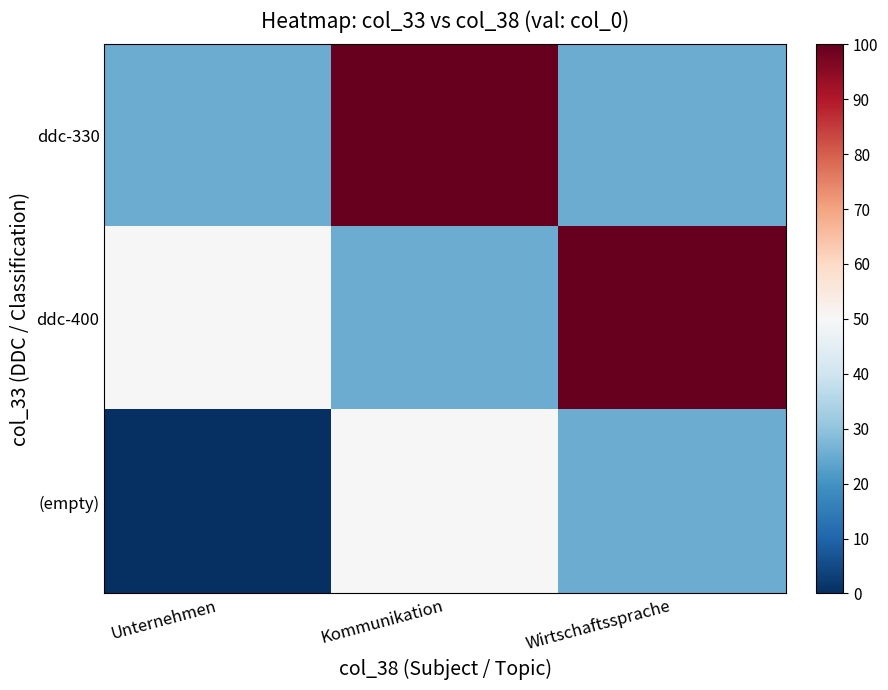

Which has a higher value, Unternehmen or Kommunikation?

Kommunikation